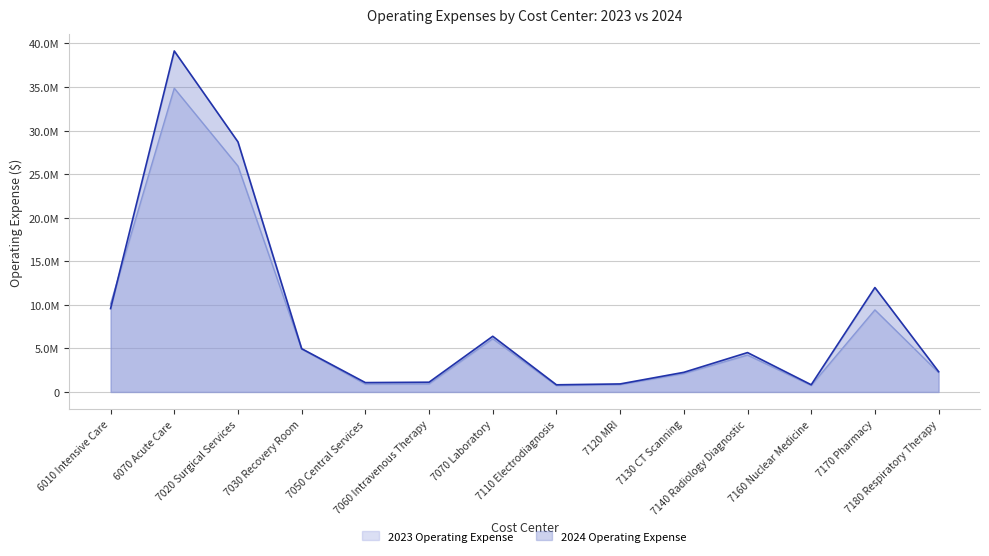

Reading right to left, list all the values displayed in this chart.

2023 Operating Expense: 2224644.0	9415002.0	744842.0	4232747.0	2110079.0	845805.0	734162.0	6104099.0	925120.0	902281.0	4926532.0	25920993.0	34855684.0	10096294.0
2024 Operating Expense: 2332566.1	11983118.1	828374.5	4518646.8	2253521.9	921641.7	821781.1	6390532.3	1119146.7	1075211.2	4966505.3	28697411.2	39132177.0	9566968.0